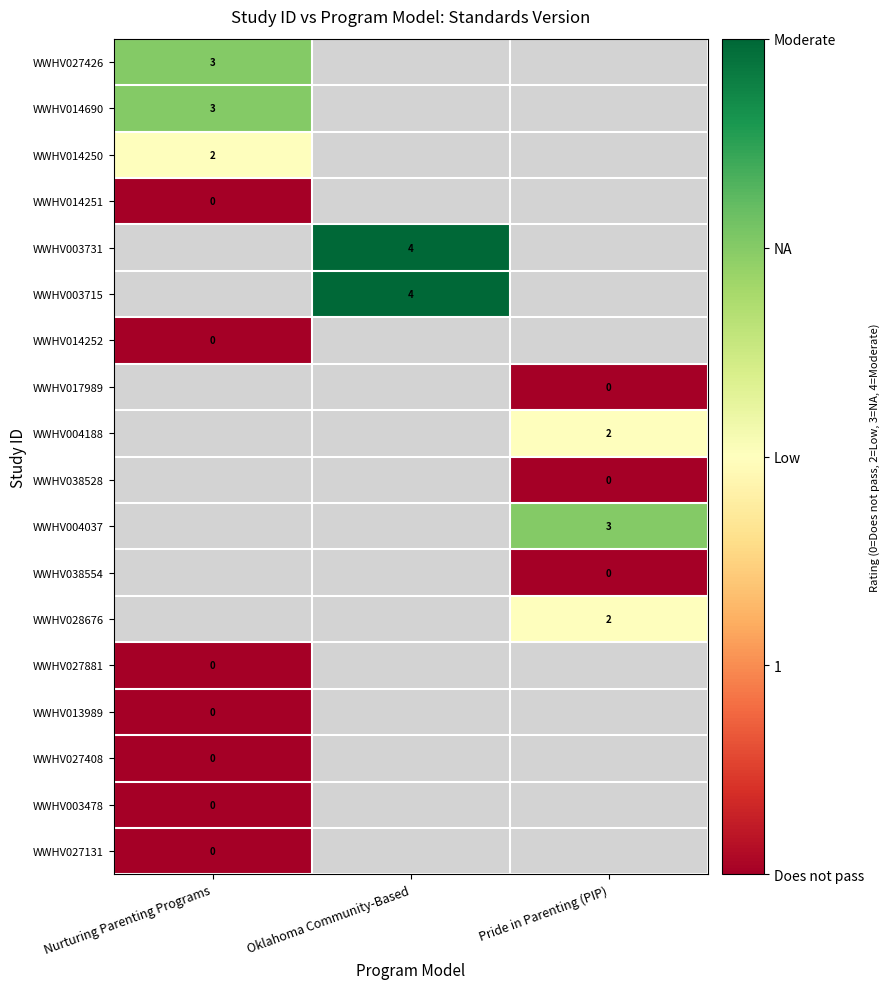

The WWHV003731 series shows 6 at Oklahoma Community-Based. True or false?

False